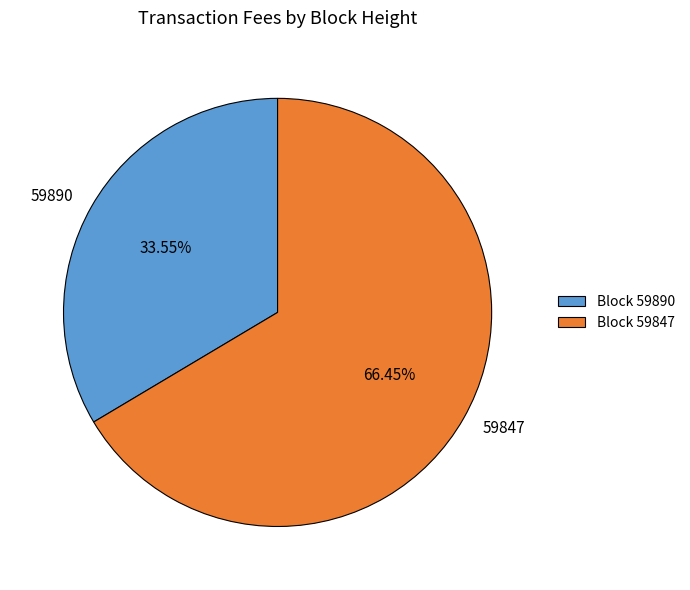

How many segments does this pie chart have?

2